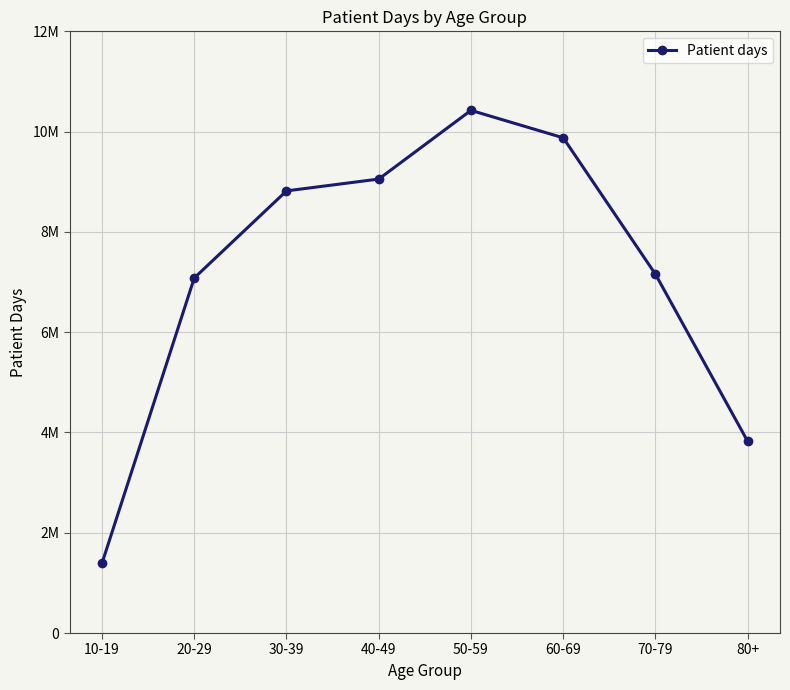

Does the chart have visible grid lines?

Yes